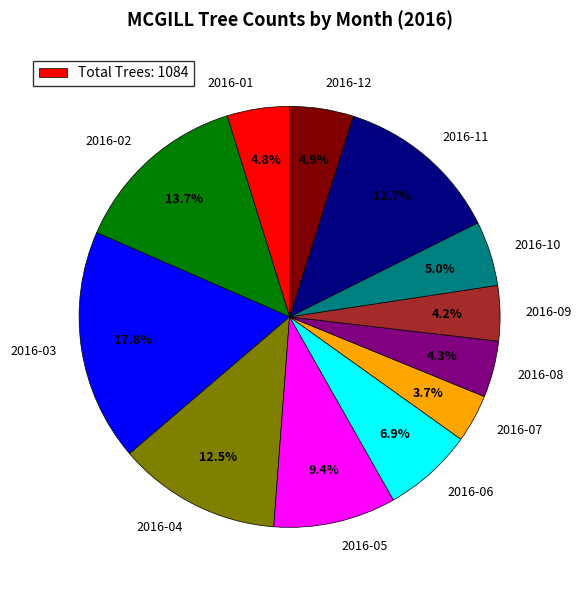

Do 2016-05 and 2016-01 together represent more than half of the pie?

No